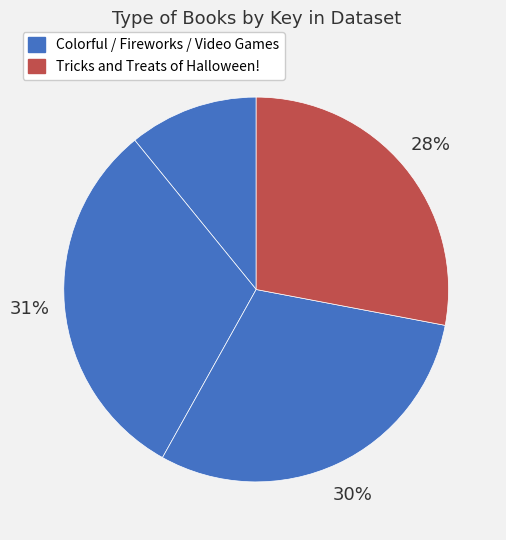

To the nearest percent, what is the difference between the largest and smallest slice percentages?

20%